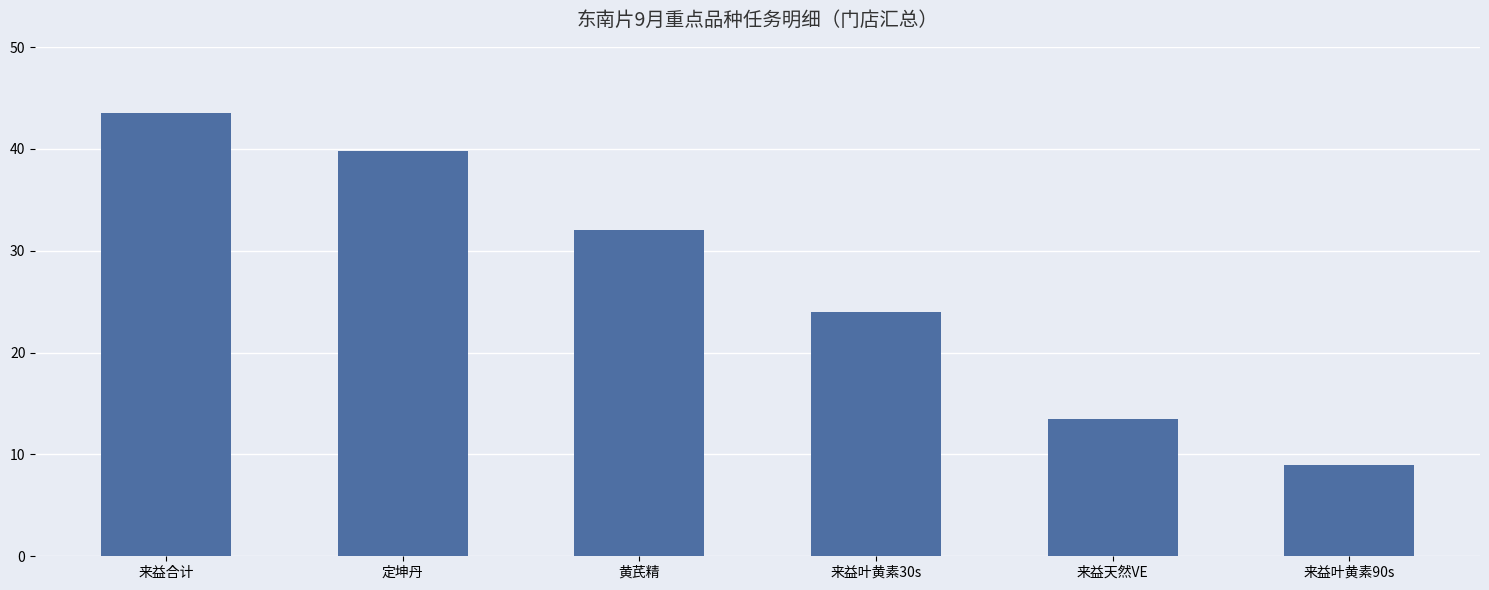

Rank the categories by value from highest to lowest.

来益合计, 定坤丹, 黄芪精, 来益叶黄素30s, 来益天然VE, 来益叶黄素90s